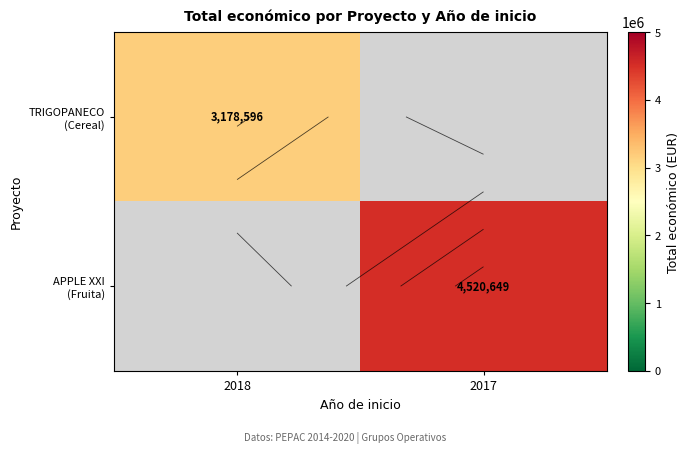

How many distinct data groups are displayed?

2